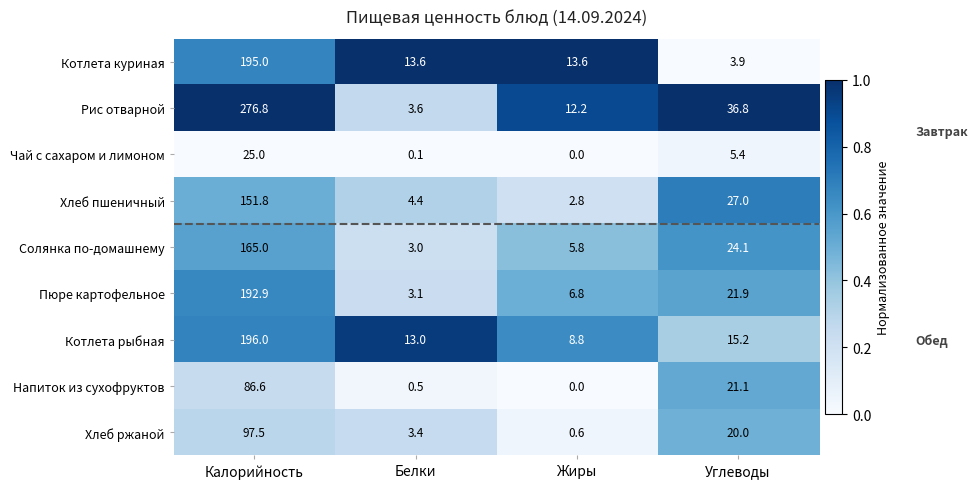

What is the total value across all series at Углеводы?

175.4